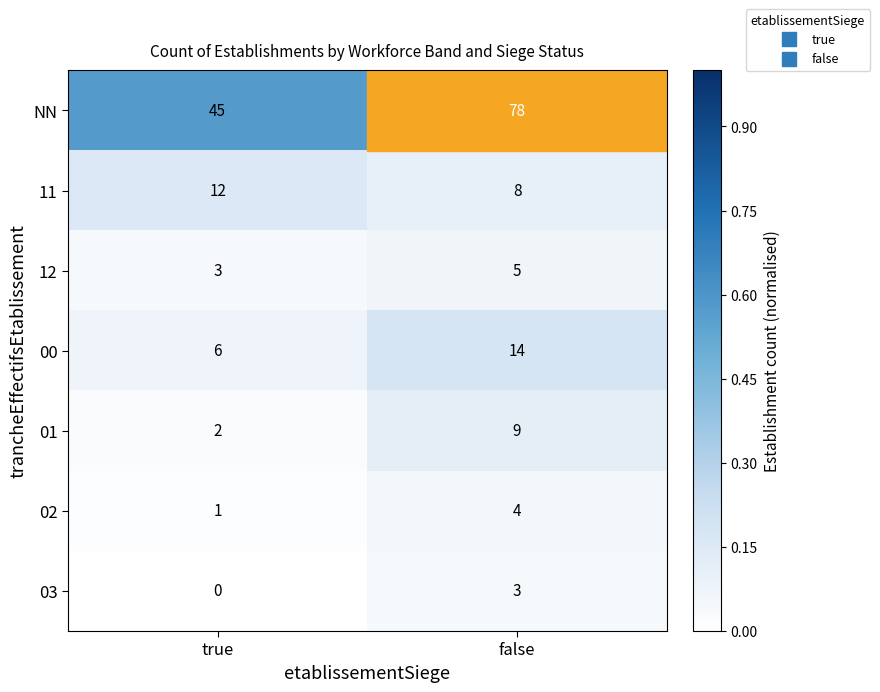

Which series has the largest total across all categories?

NN